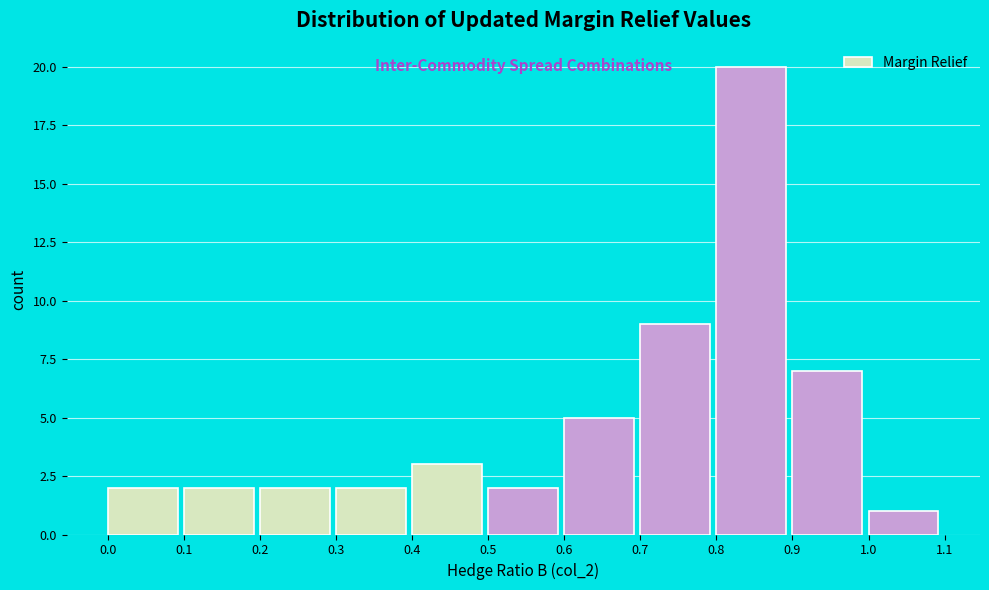

Reading left to right, list every bar in this chart as the range it spans on the x-axis followed by its height. The values are not printed on the chart, so give them approximately, as read against the axis.

0.0 to 0.1: 2
0.1 to 0.2: 2
0.2 to 0.3: 2
0.3 to 0.4: 2
0.4 to 0.5: 3
0.5 to 0.6: 2
0.6 to 0.7: 5
0.7 to 0.8: 9
0.8 to 0.9: 20
0.9 to 1.0: 7
1.0 to 1.1: 1